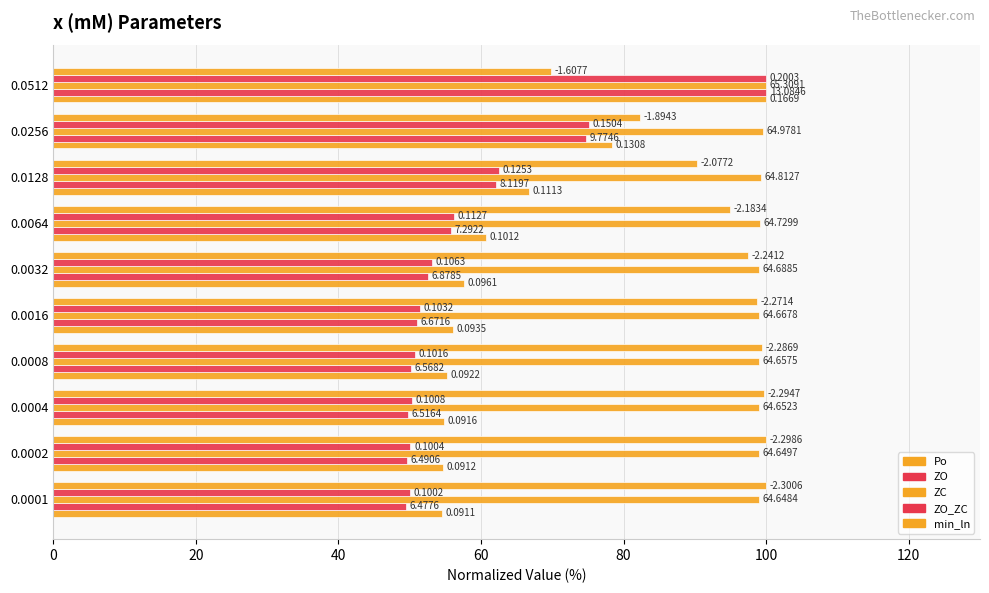

Are the bars horizontal?

Yes